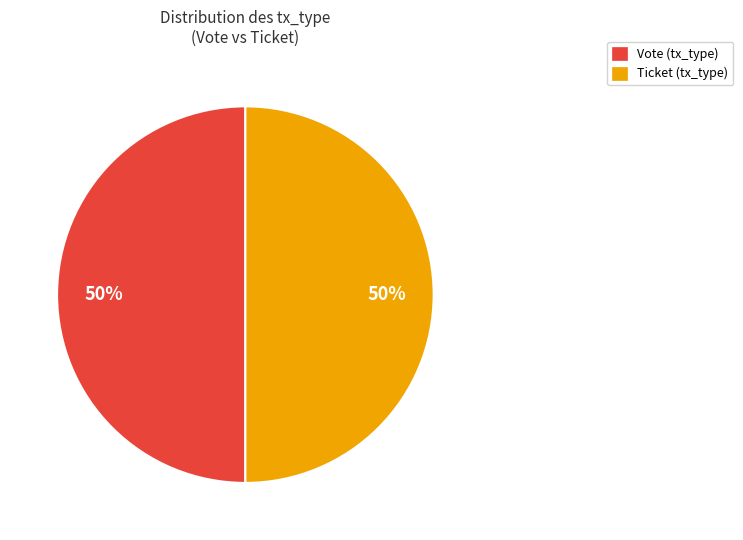

To the nearest percent, what is the average slice percentage?

50%